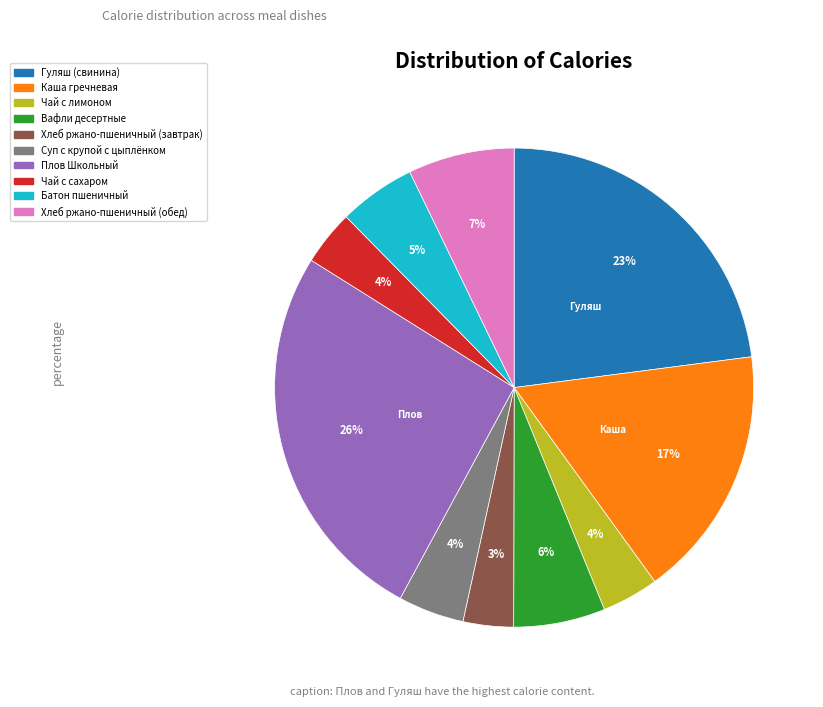

How many segments does this pie chart have?

10